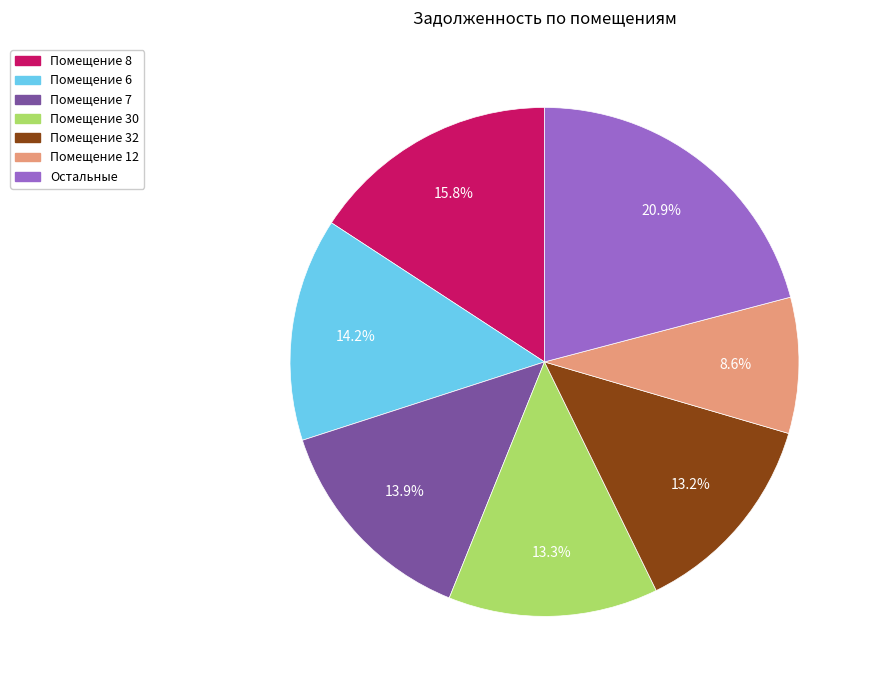

How many slices are in this pie chart?

7